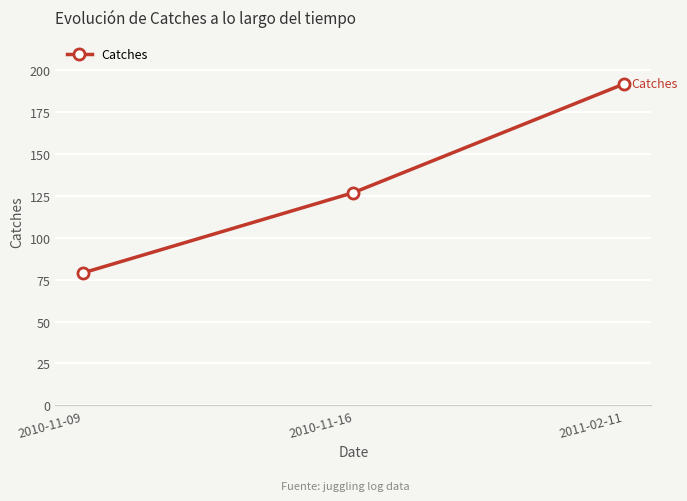

What is the change in value from 2010-11-09 to 2010-11-16?

+48